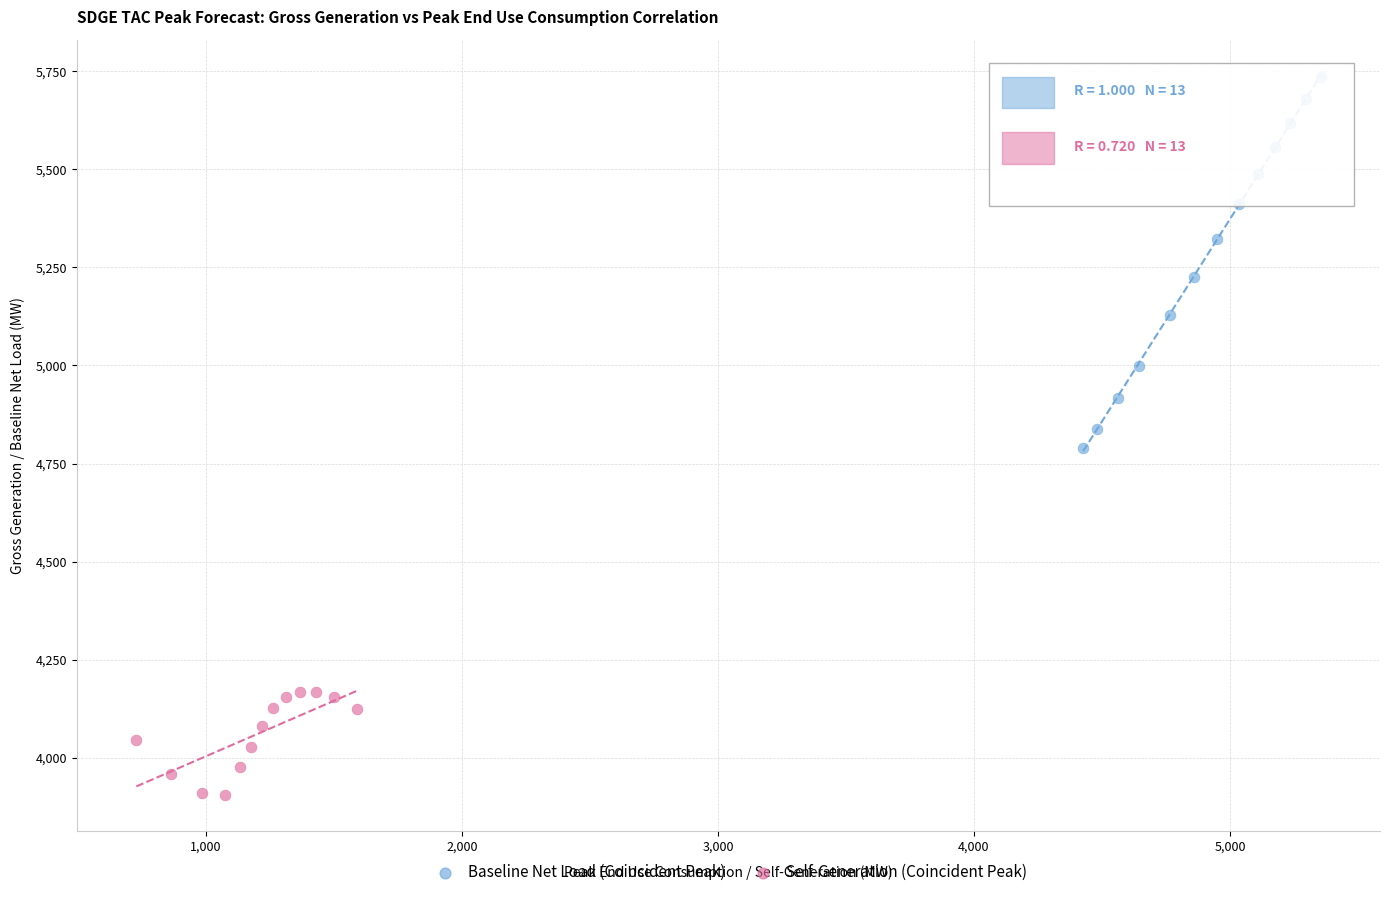

Which series has the largest Y range (max minus min)?

Baseline Net Load (Coincident Peak)